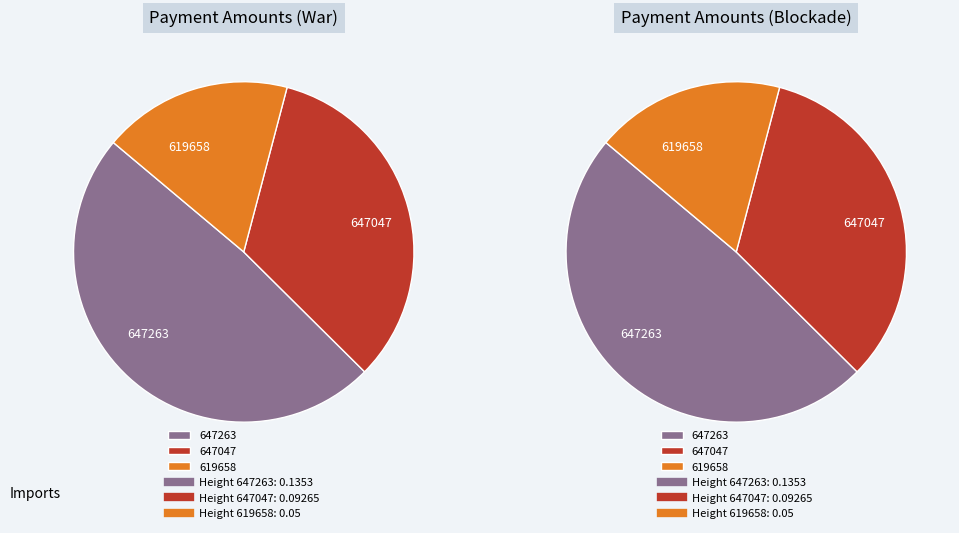

To the nearest percent, what is the average slice percentage?

33%